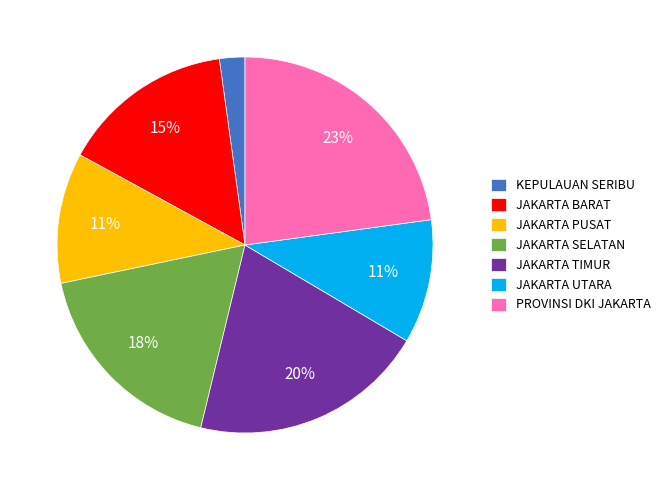

Combined, do JAKARTA UTARA and KEPULAUAN SERIBU account for over 50%?

No